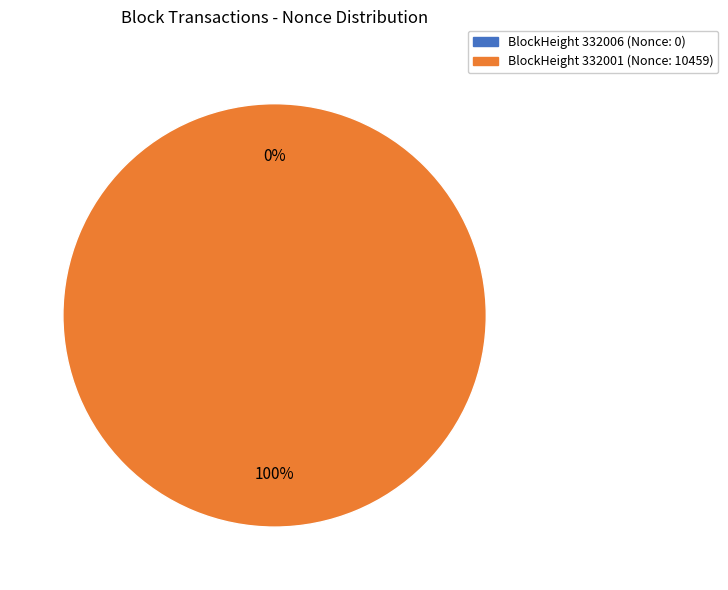

To the nearest percent, what is the average slice percentage?

50%